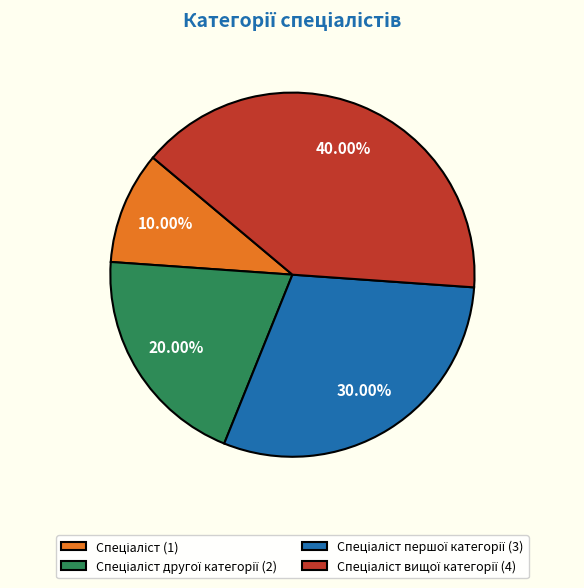

Is there a majority slice in this chart?

No